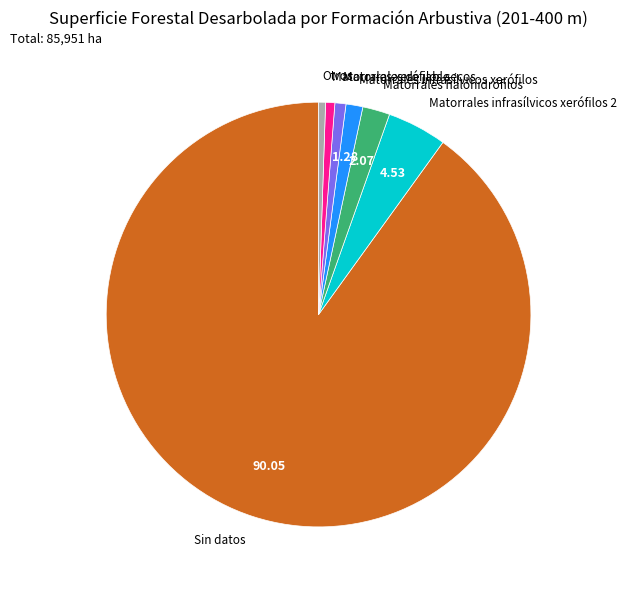

Which slice represents more than half of the pie?

Sin datos